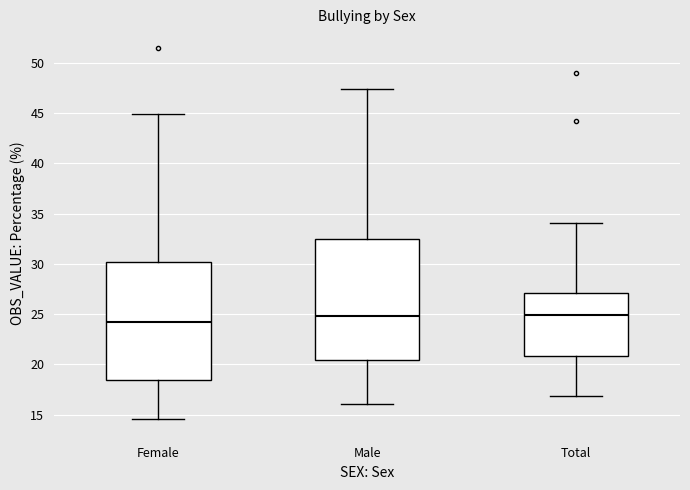

Reading left to right, transcribe this box plot: for each box, give where its median line is, the range the box spans, and where its two whiskers end, as read against the y-axis. The values are not printed on the chart, so give them approximately, as read against the axis.

Female: median 24.0, box 18.5 to 30.0, whiskers 14.5 to 45.0
Male: median 25.0, box 20.5 to 32.5, whiskers 16.0 to 47.5
Total: median 25.0, box 21.0 to 27.0, whiskers 17.0 to 34.0